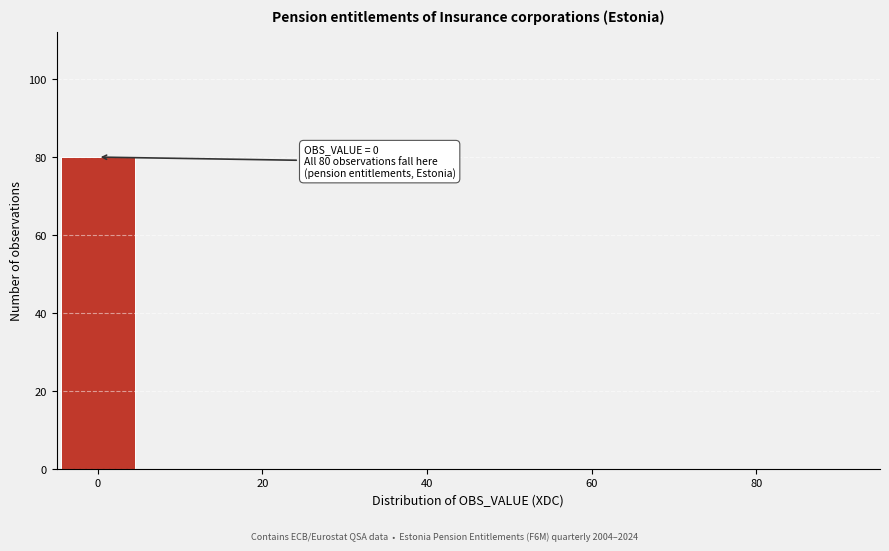

Which range on the x-axis has the tallest bar?

-5 to 5